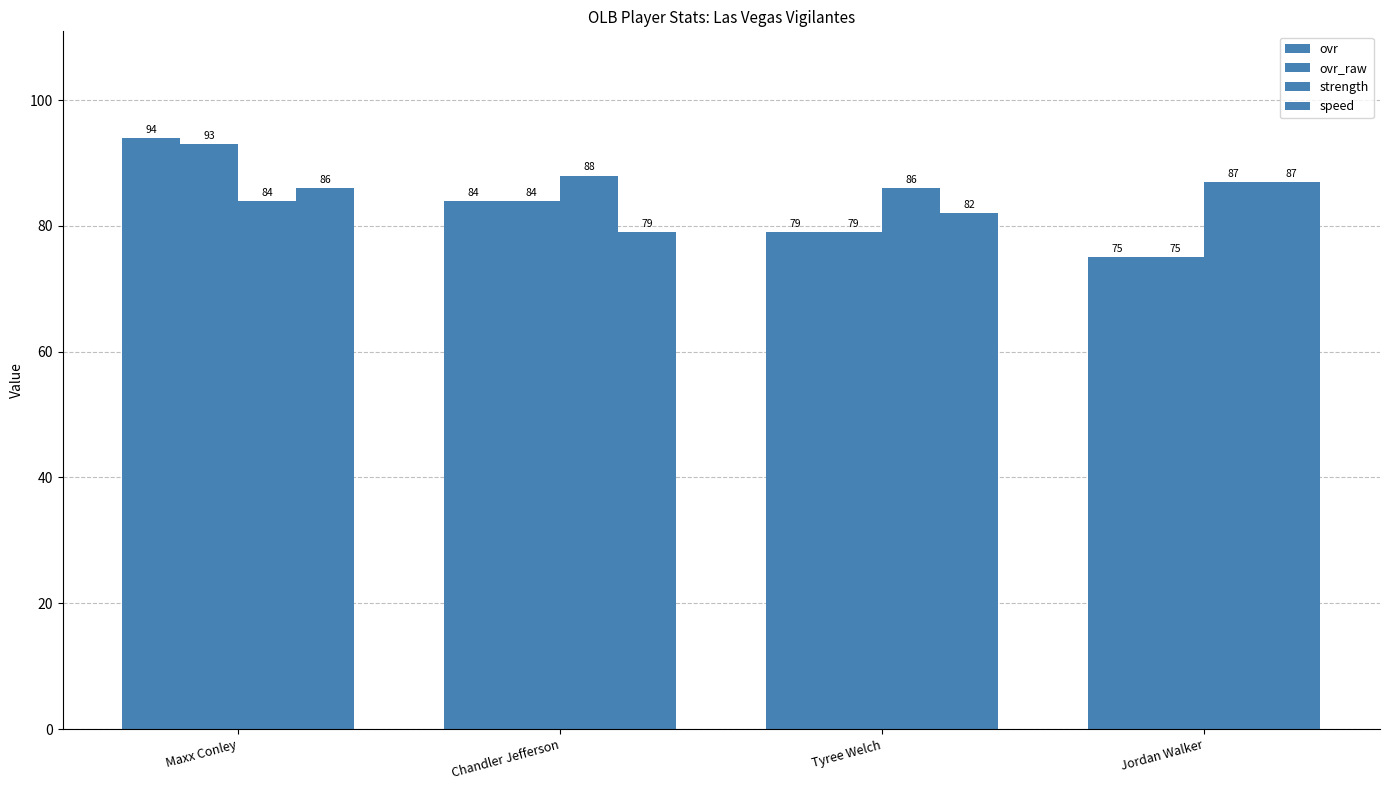

How many bars are there in total?

16